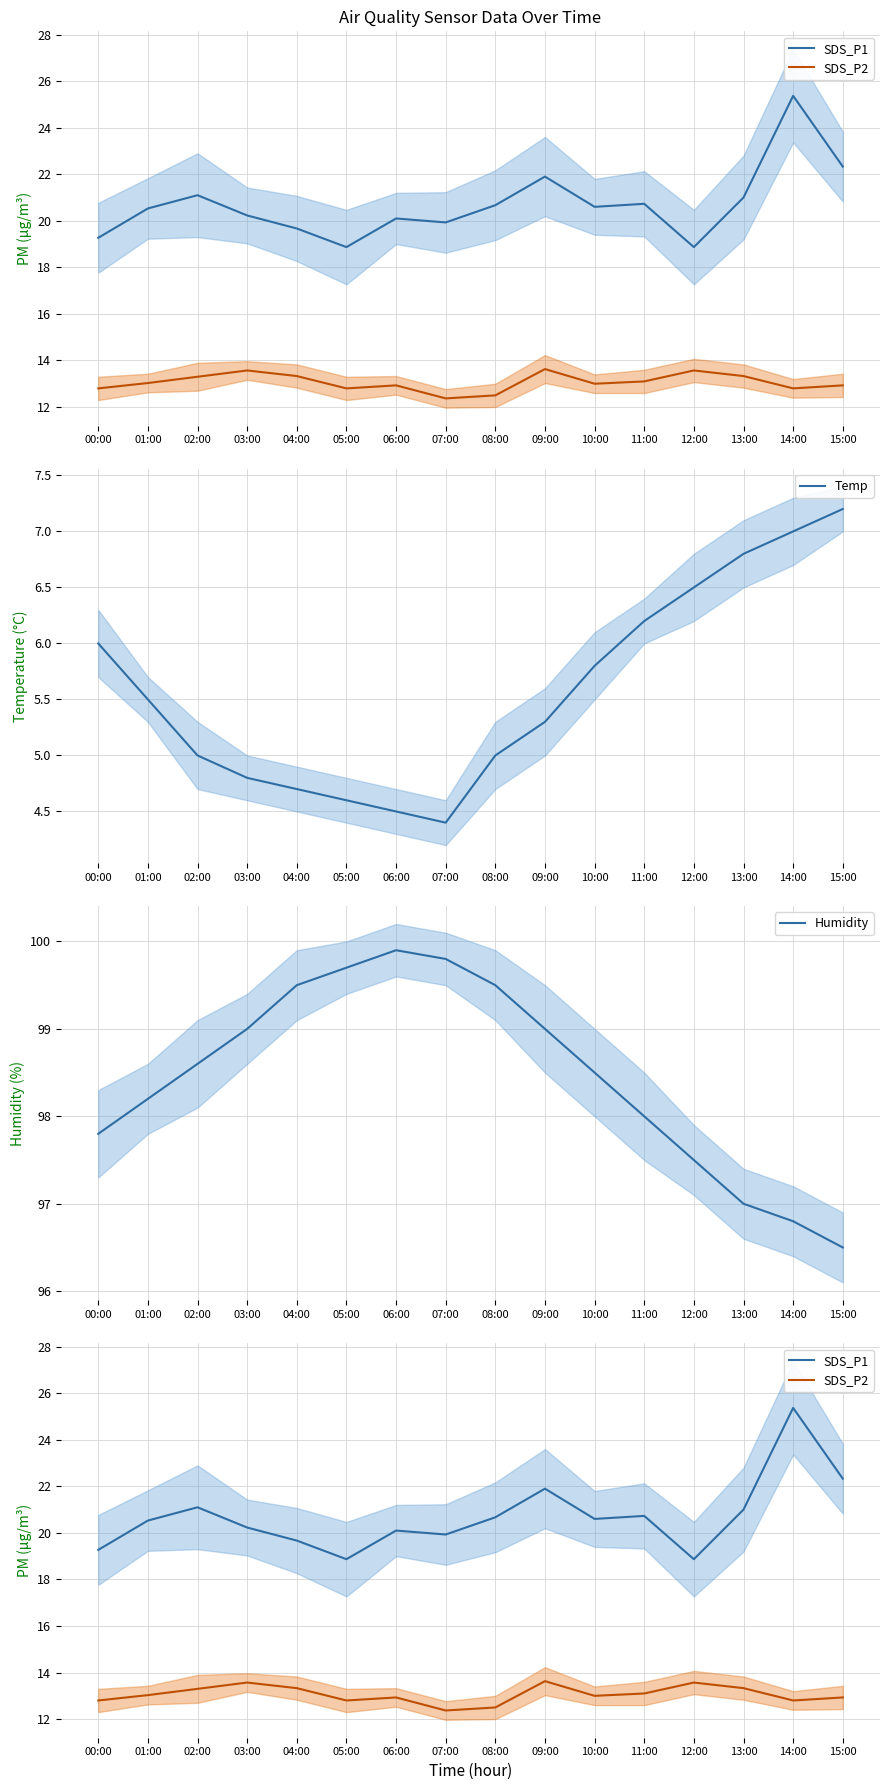

True or false: Temp and Humidity cross at least once.

False